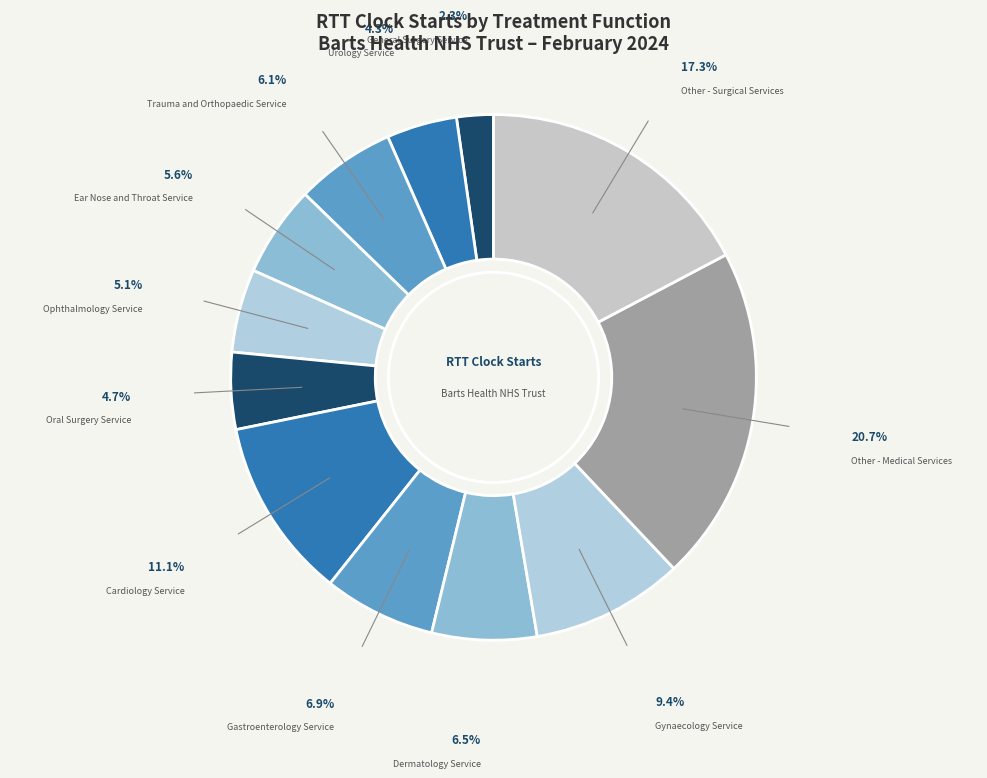

Is there a majority slice in this chart?

No